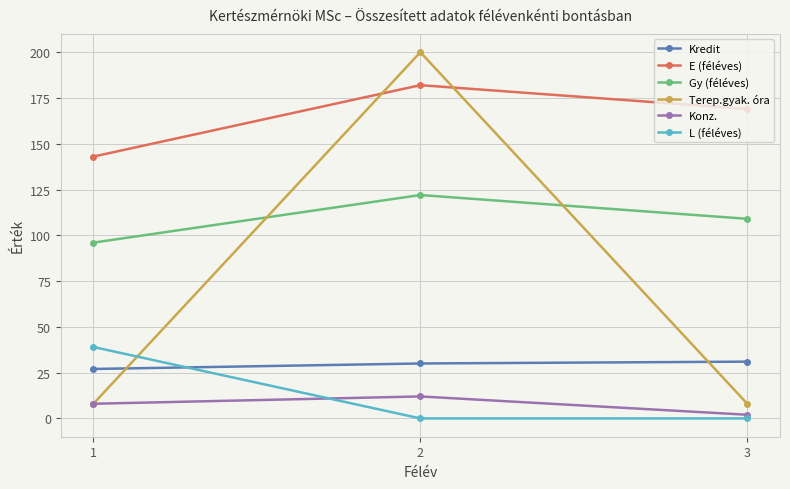

At how many categories does at least one series exceed 87?

3